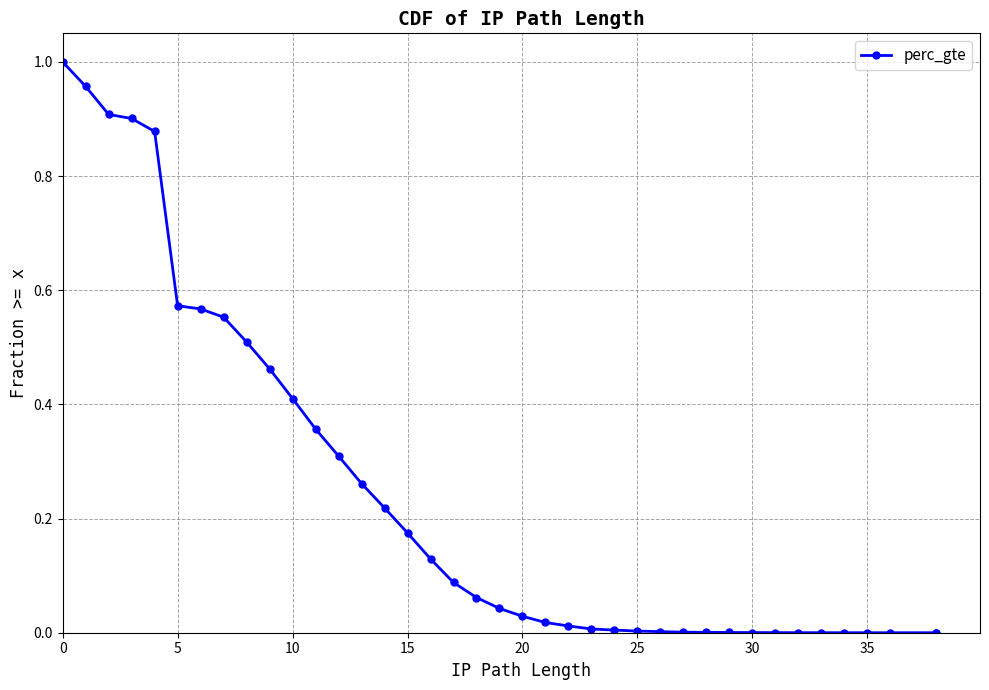

What is the value of the 7th point from the left?

0.6